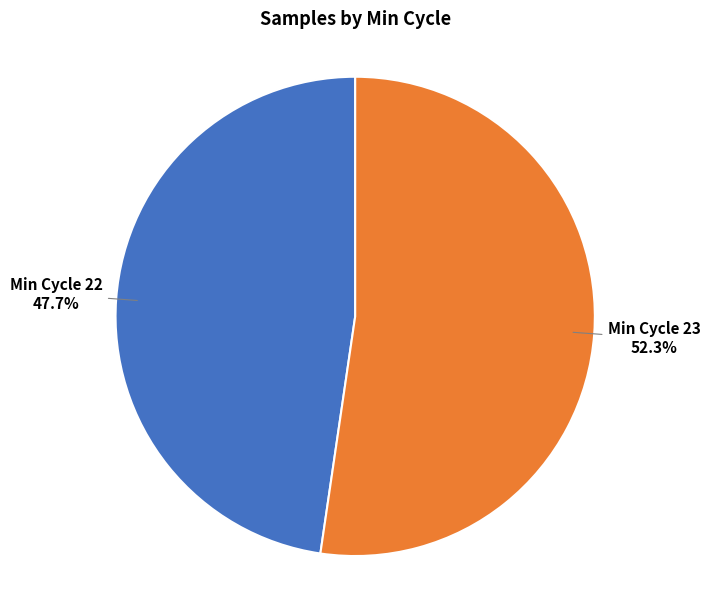

Which has a higher value, Min Cycle 23 or Min Cycle 22?

Min Cycle 23